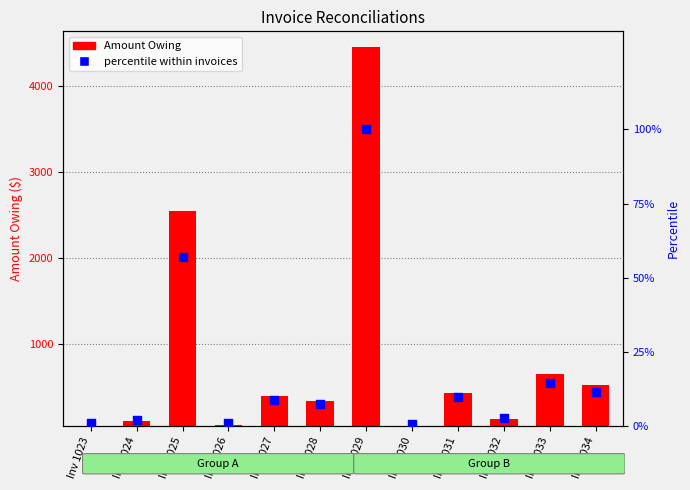

Which has a higher value, Inv 1029 or Inv 1024?

Inv 1029